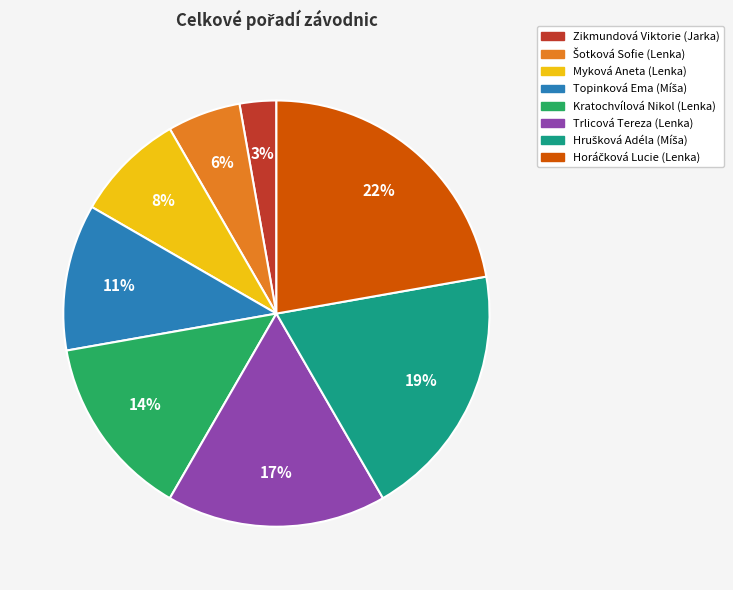

Which category has the smallest portion of the pie?

Zikmundová Viktorie (Jarka)